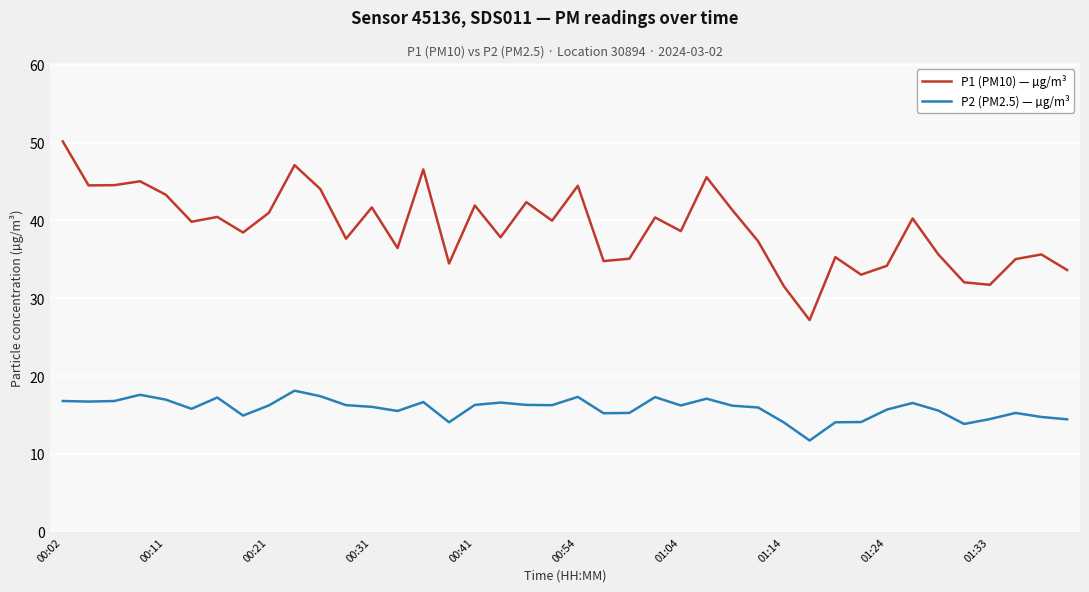

Which series has the largest range (max minus min)?

P1 (PM10) — µg/m³